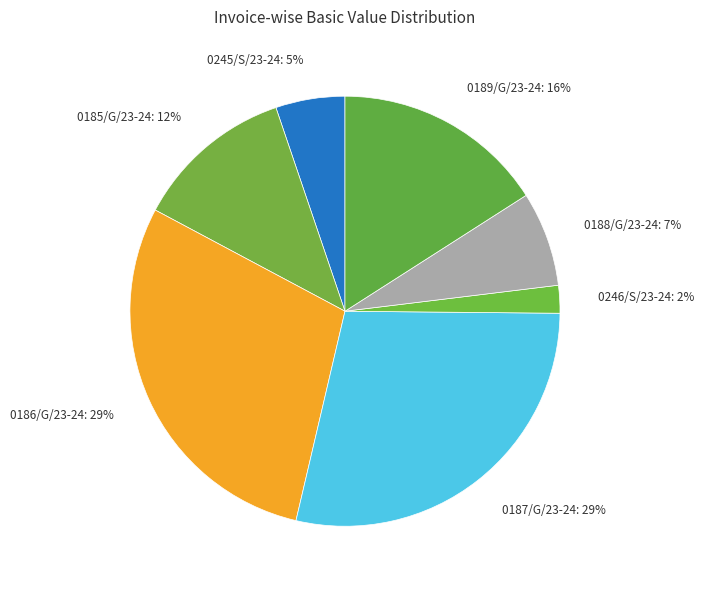

Which has a higher value, 0246/S/23-24 or 0188/G/23-24?

0188/G/23-24